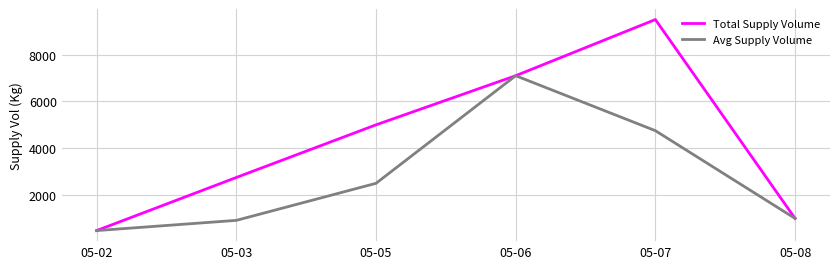

Which series has the widest spread of values?

Total Supply Volume